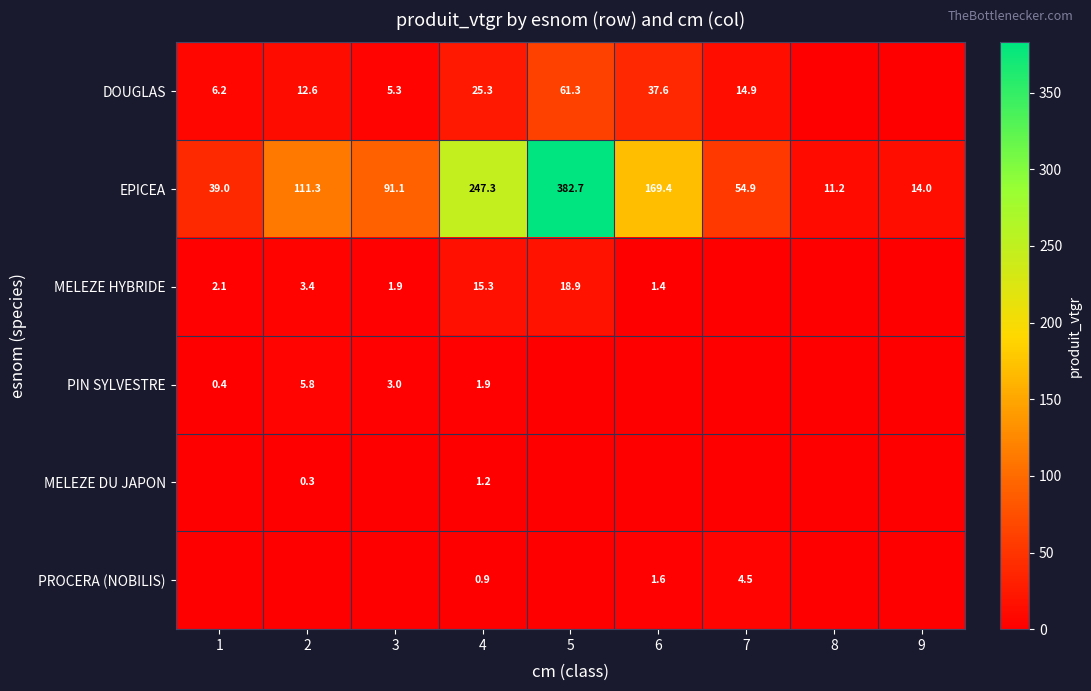

Is the value of EPICEA at 1 greater than the value of MELEZE HYBRIDE at 5?

Yes